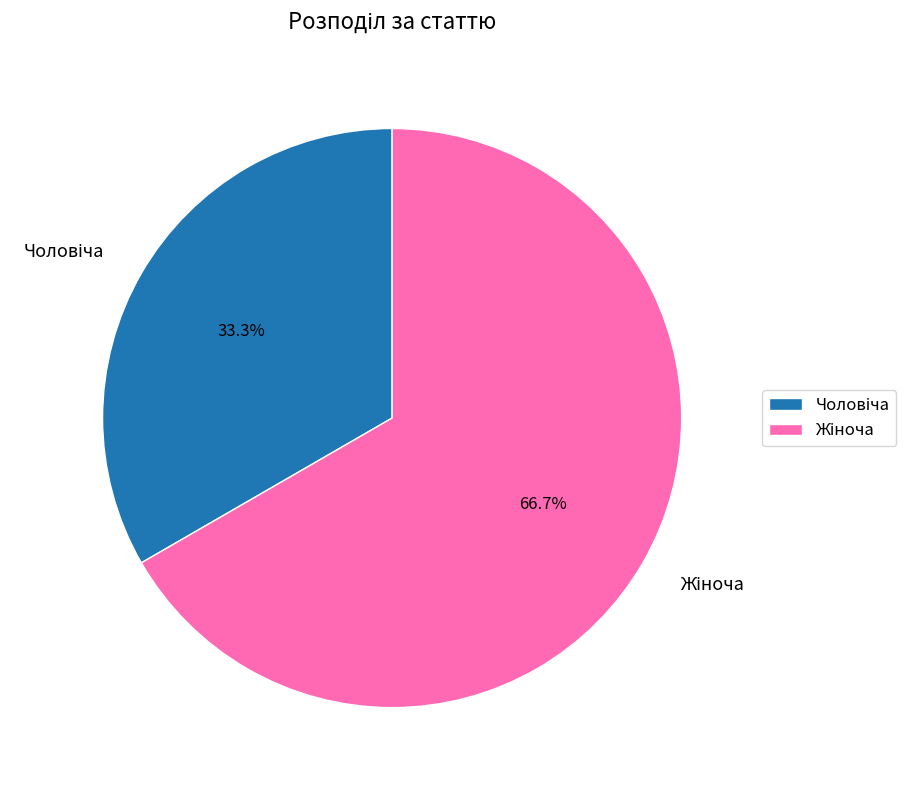

Does any single category account for the majority?

Yes